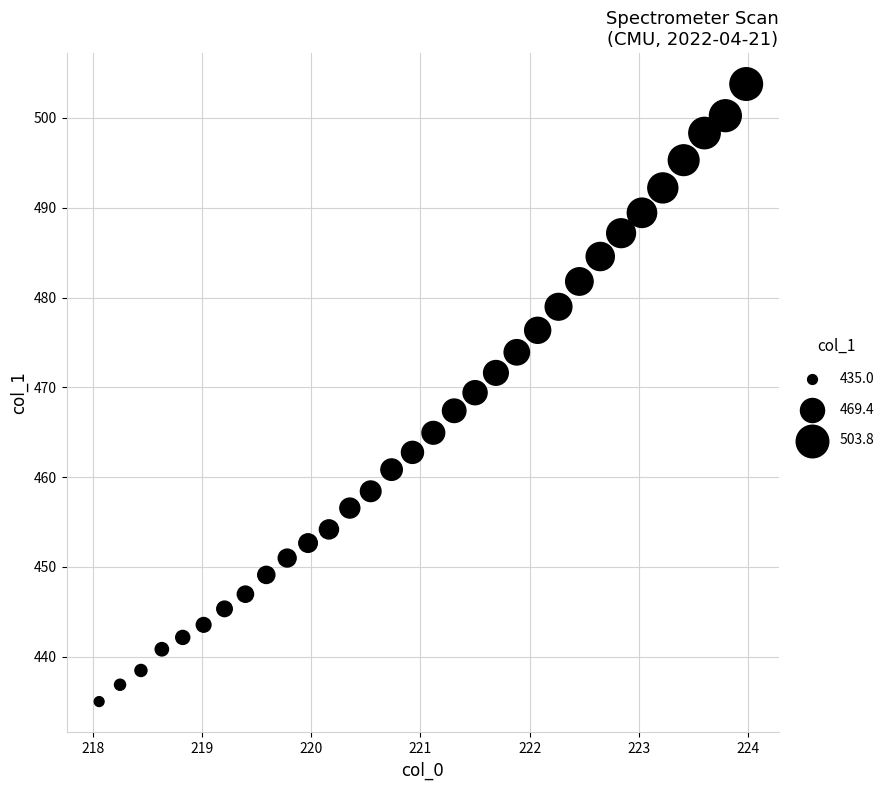

What is the range of Y values (max minus min)?

68.8